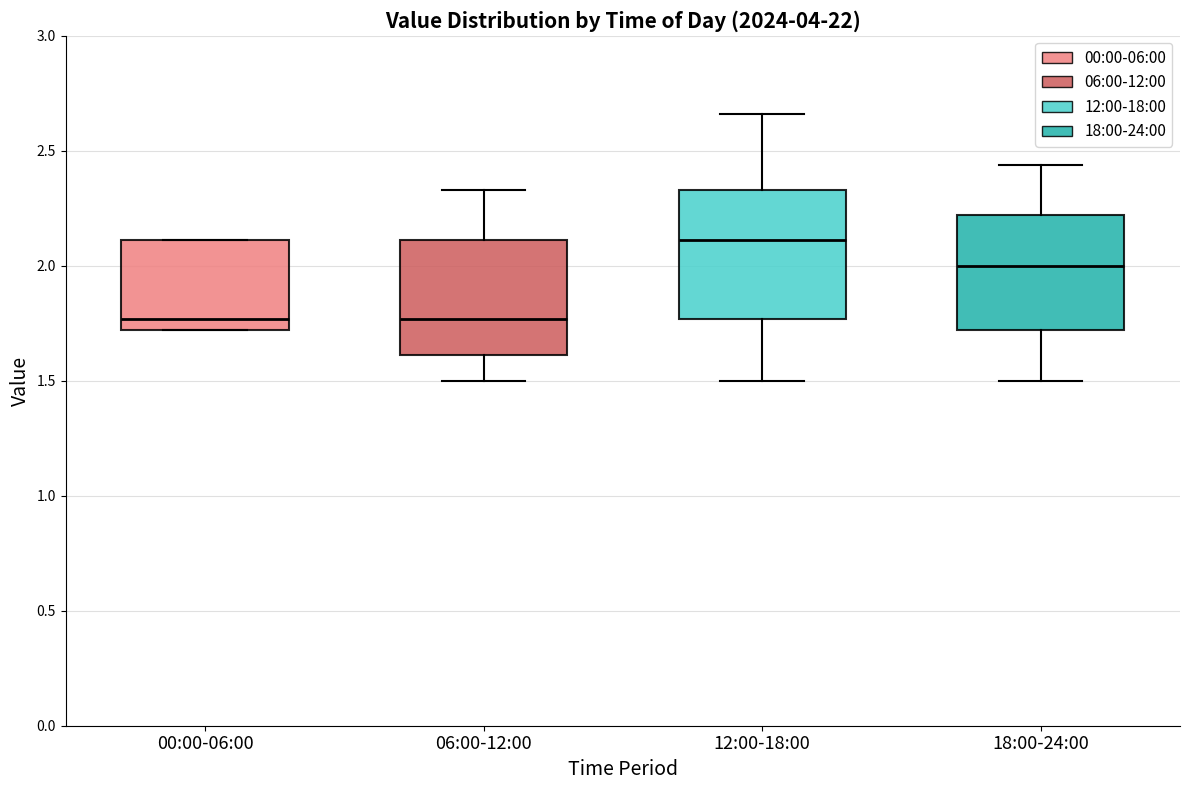

Where does the lower whisker of the box for 12:00-18:00 end on the y-axis? The values are not printed on the chart, so give them approximately, as read against the axis.

1.50